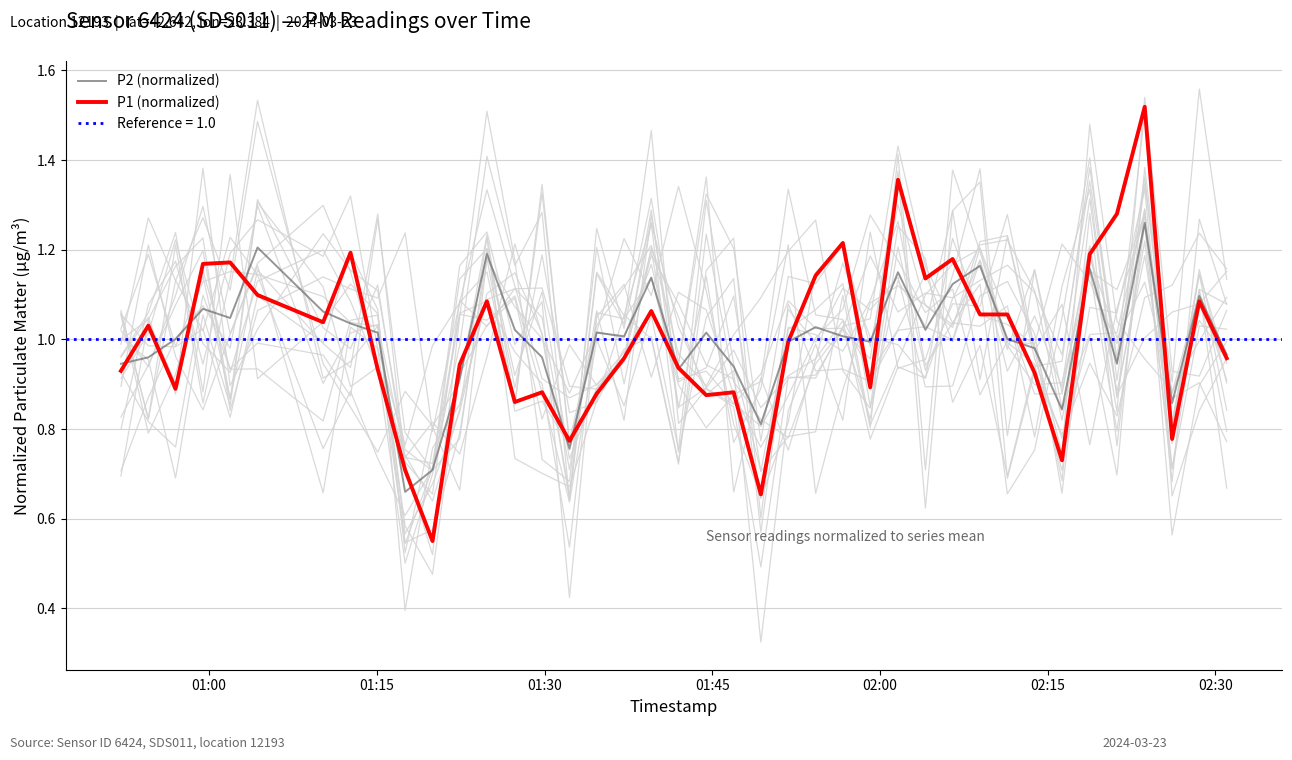

Rank the series by their maximum value, from lowest to highest.

P2 (normalized), P1 (normalized)